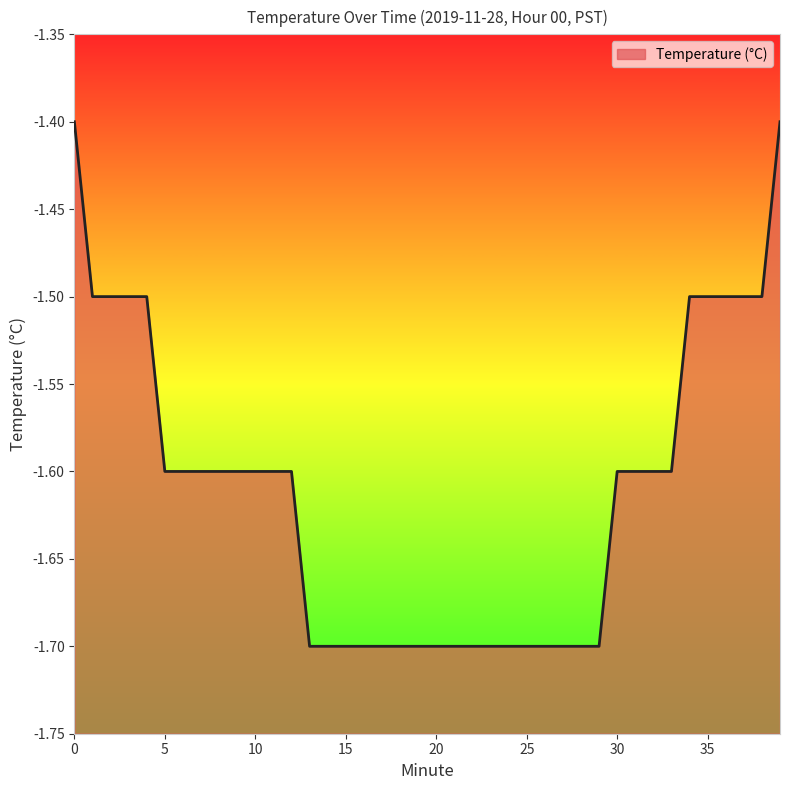

True or false: there are more than 0 points higher than both neighbors.

False